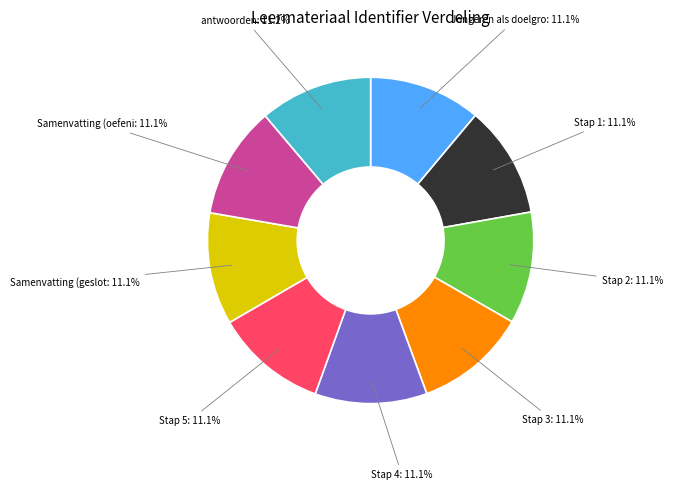

Is there any slice that represents more than half of the pie?

No